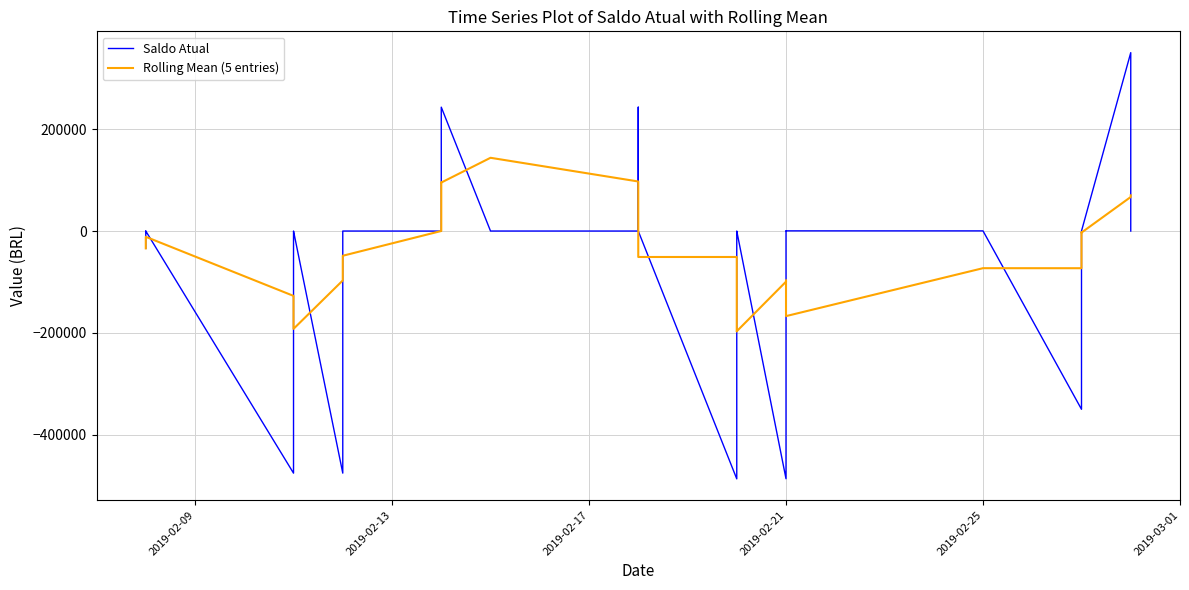

Read the Rolling Mean (5 entries) value at 2019-02-21.

-166947.0